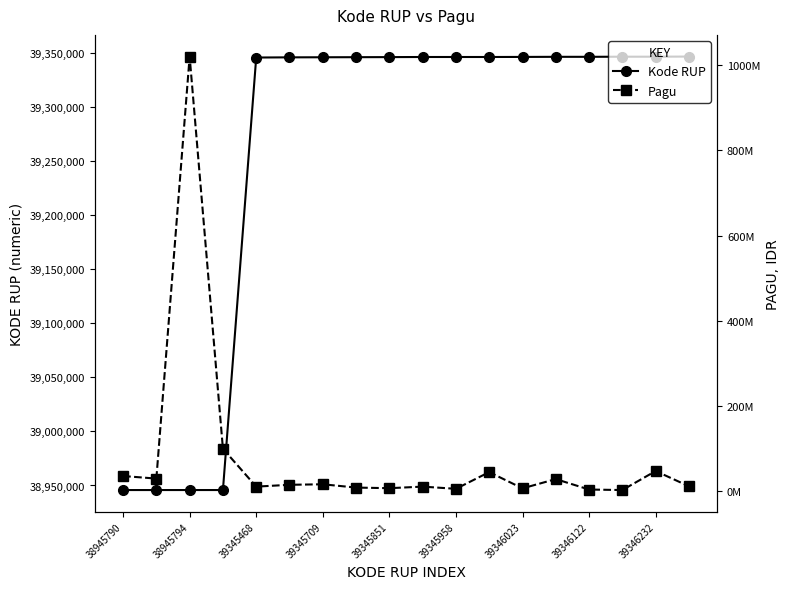

List the series in order of their peak value, lowest first.

Kode RUP, Pagu